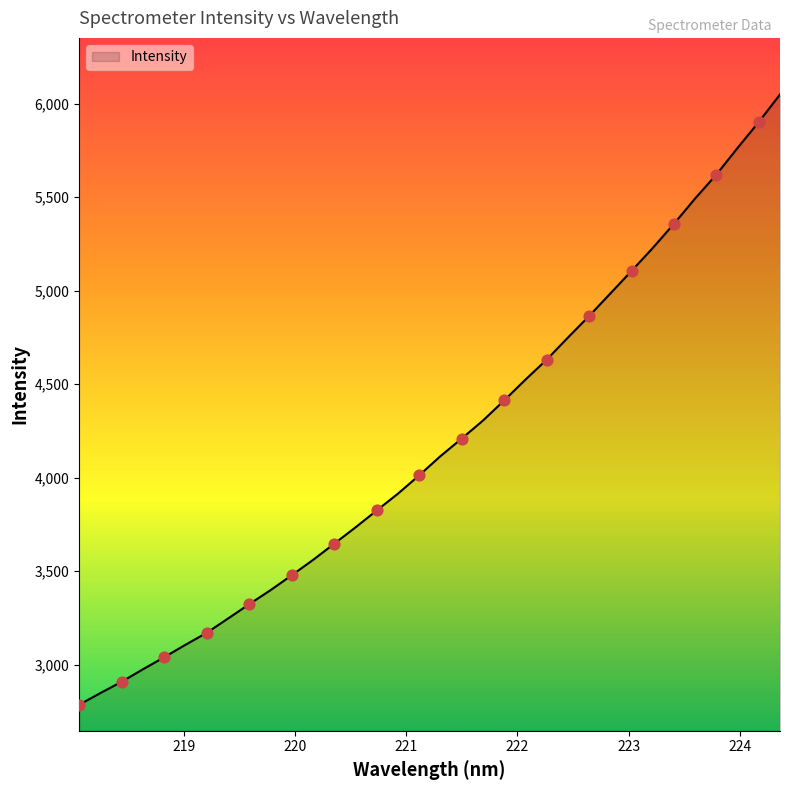

What is the greatest value displayed?

6050.1